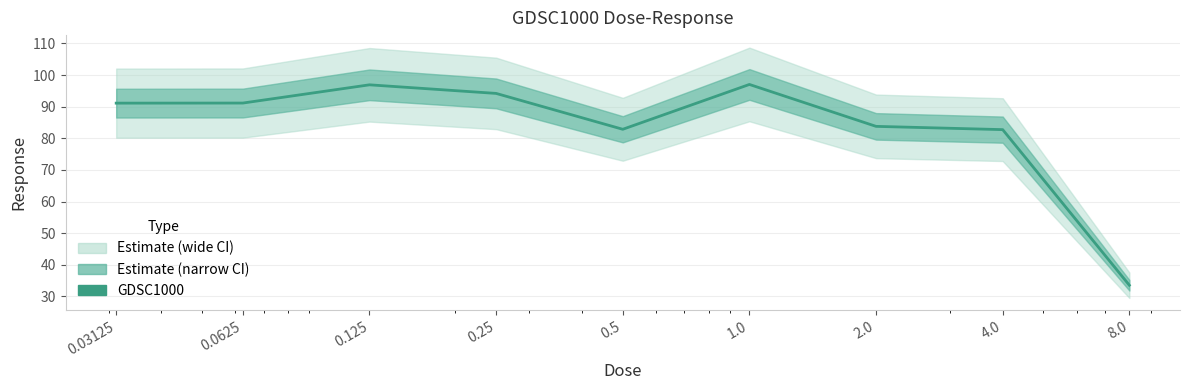

Reading left to right, what are all the values shown in this chart?

91.1	91.2	96.9	94.2	82.9	97.0	83.8	82.8	33.6